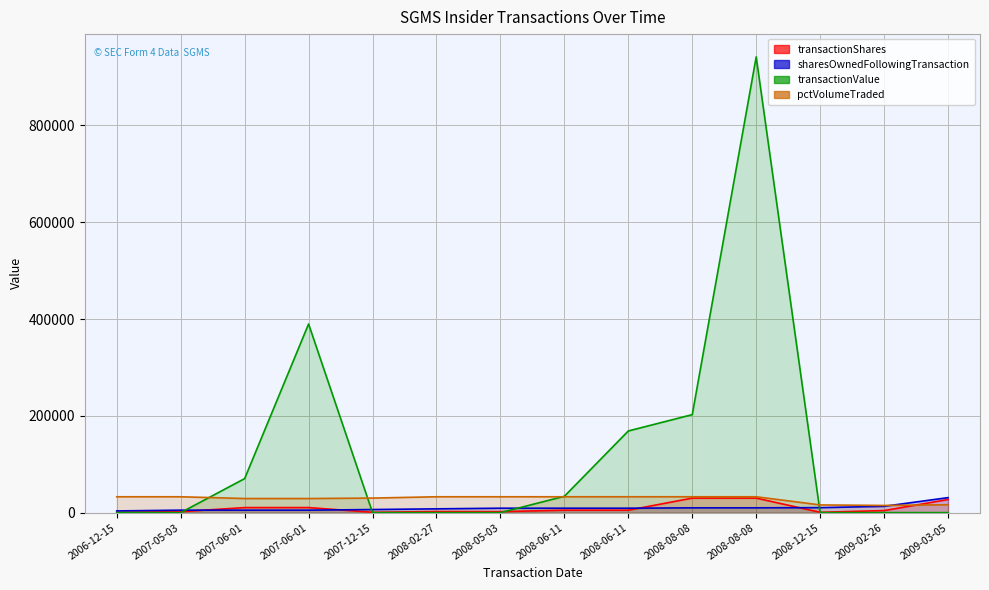

What is the difference between the highest and lowest values at 2007-06-01?

65214